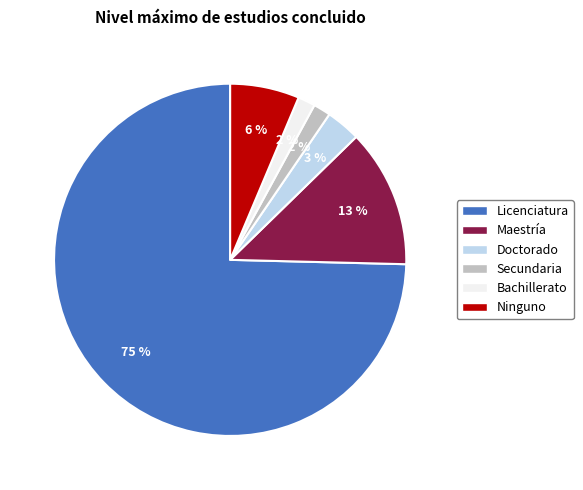

To the nearest percent, what is the average slice percentage?

17%